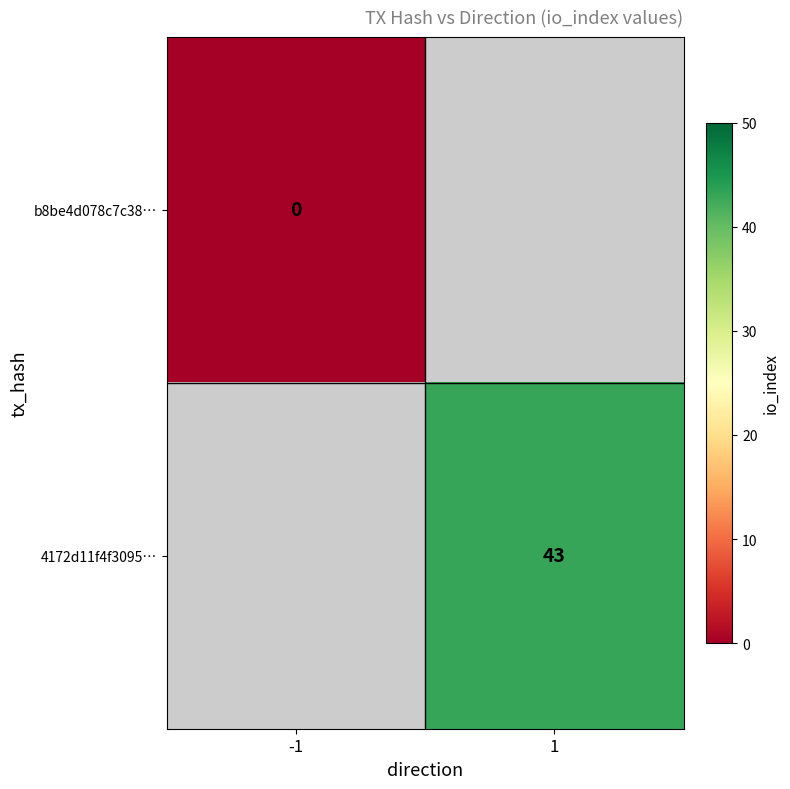

How many data points does each series have?

2